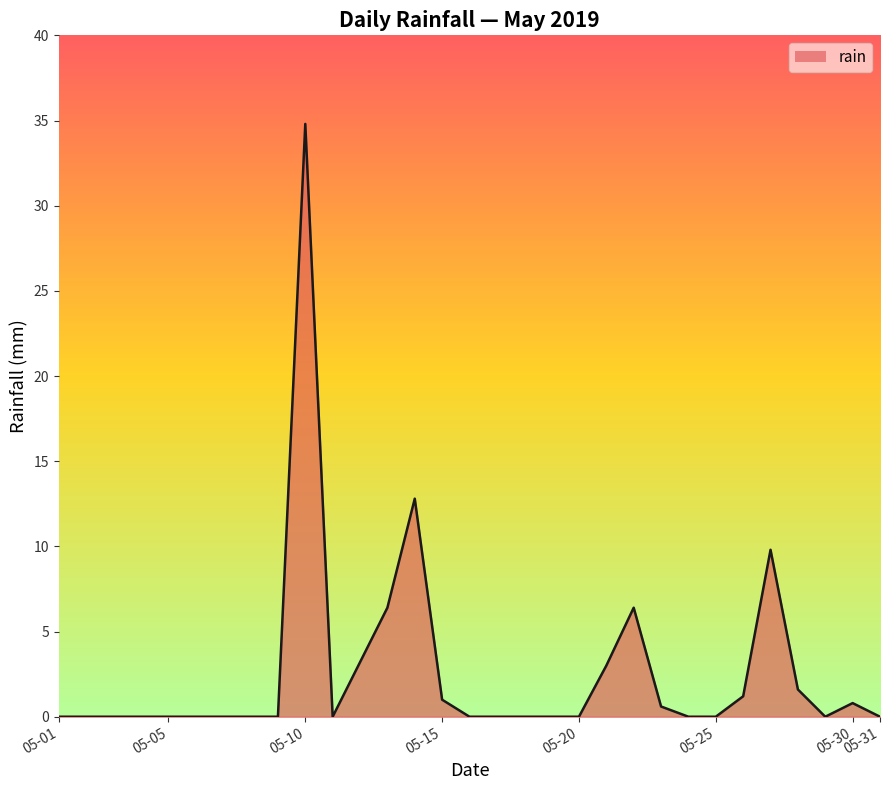

What is the maximum value shown in the chart?

34.8